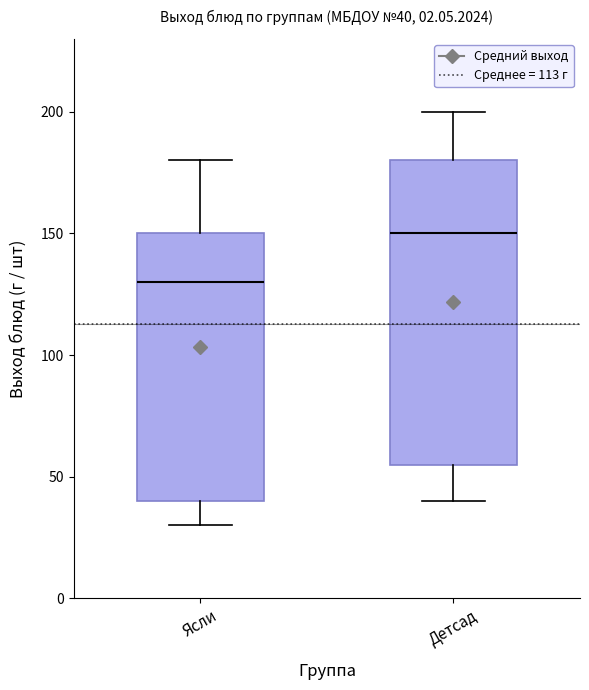

Comparing the boxes themselves (not the whiskers), which one is the tallest?

Детсад